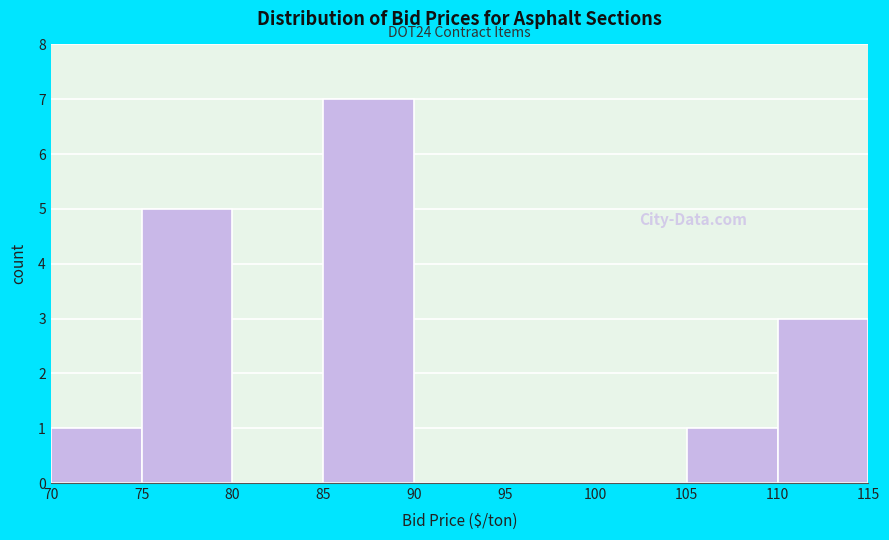

Over which range of the x-axis is the bar tallest?

85 to 90